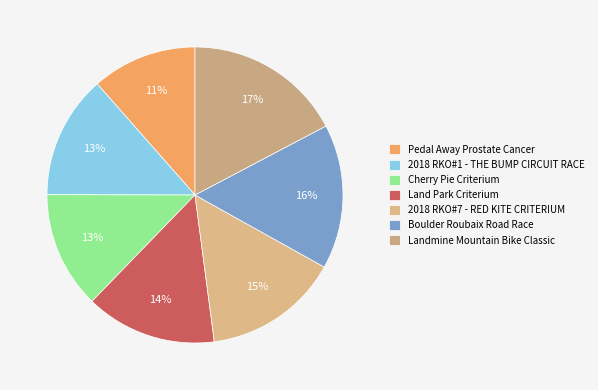

The Cherry Pie Criterium slice represents 23% of the pie. True or false?

False